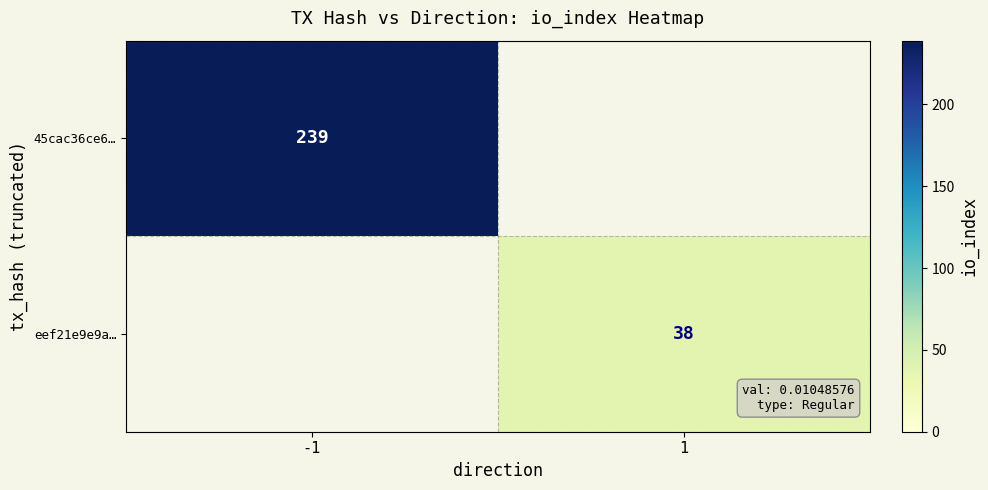

What is the maximum value shown in the chart?

239.0